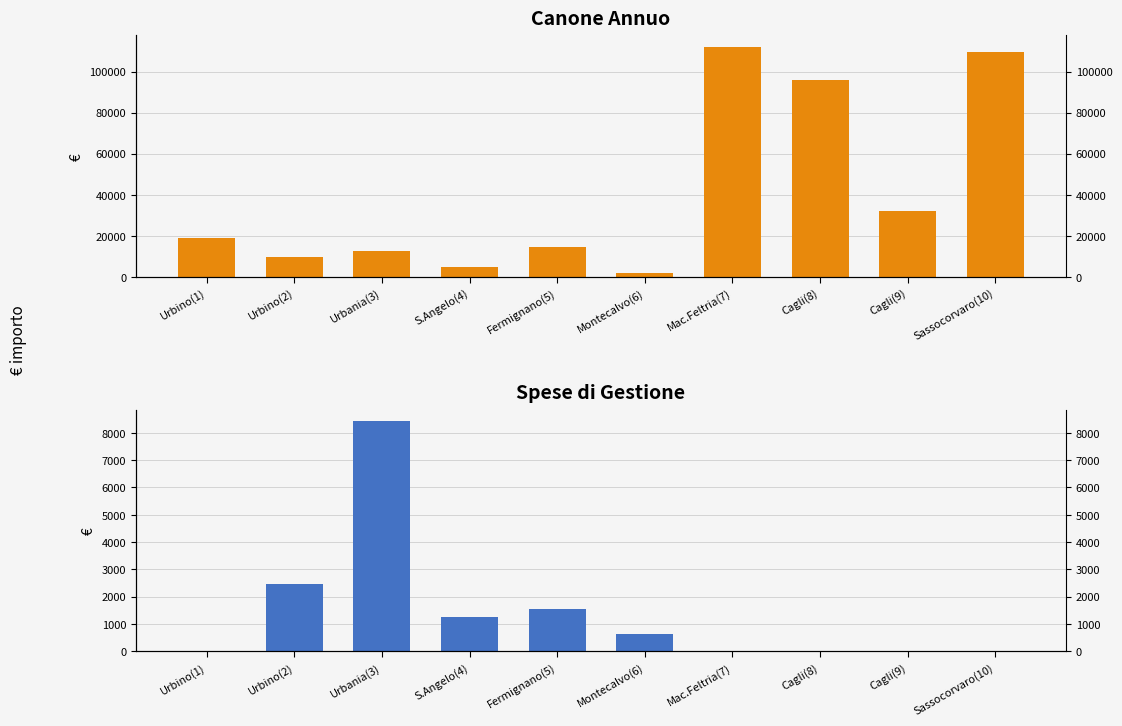

Is it true that Canone annuo equals 156557.5 at Mac.Feltria(7)?

False